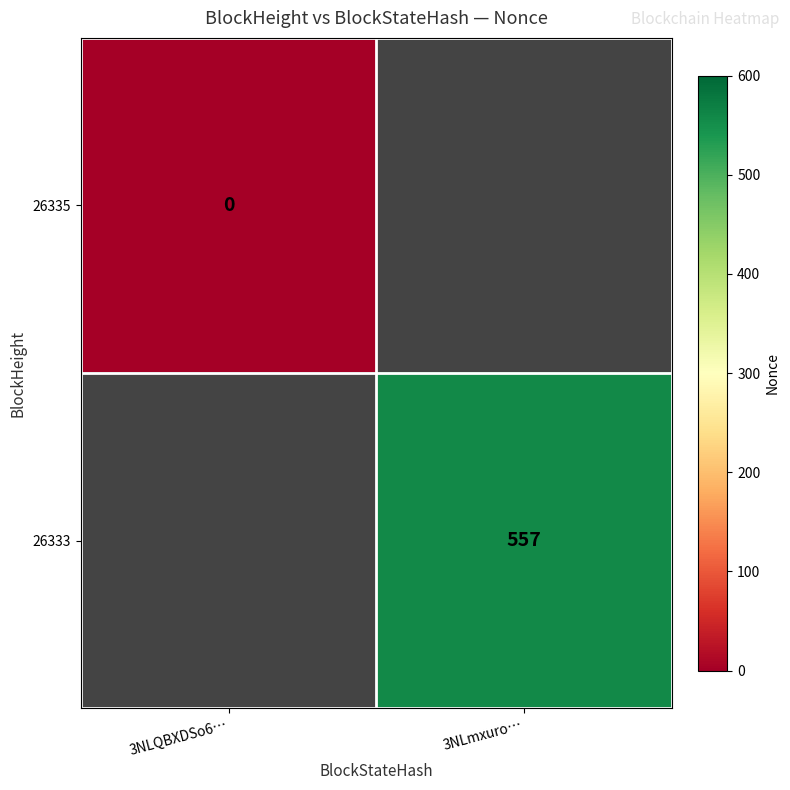

The 26333 series shows 557 at 3NLmxuro…. True or false?

True